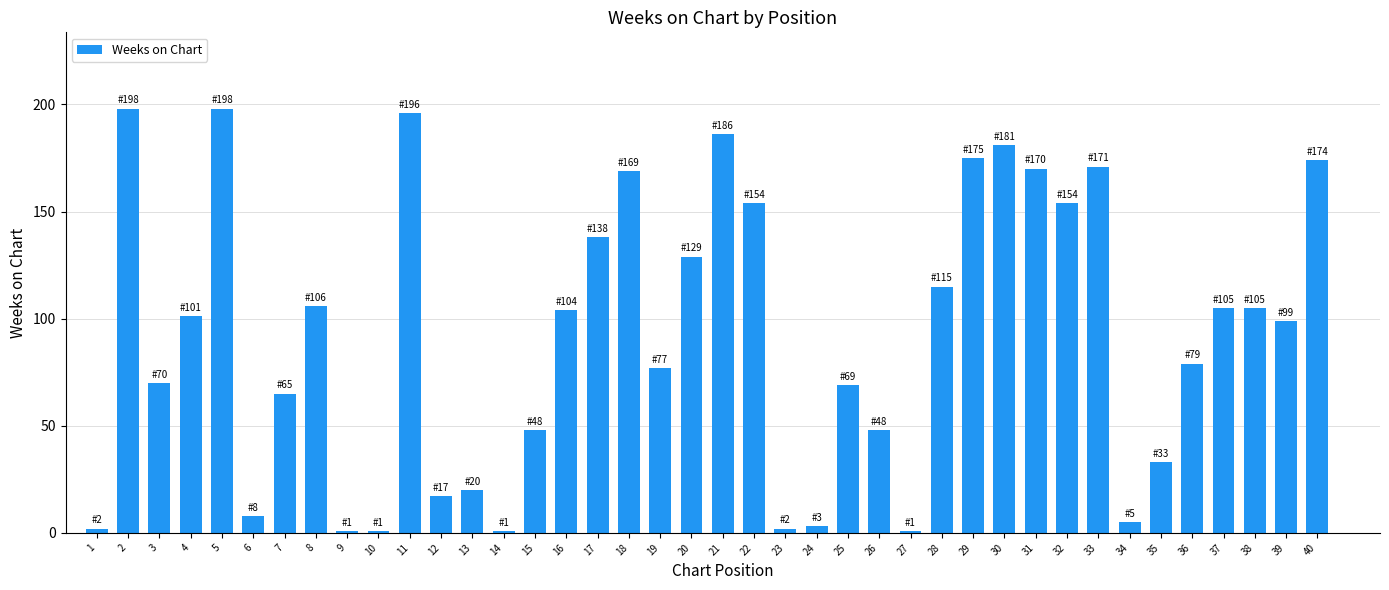

Is it true that the value at 18 is 232?

False